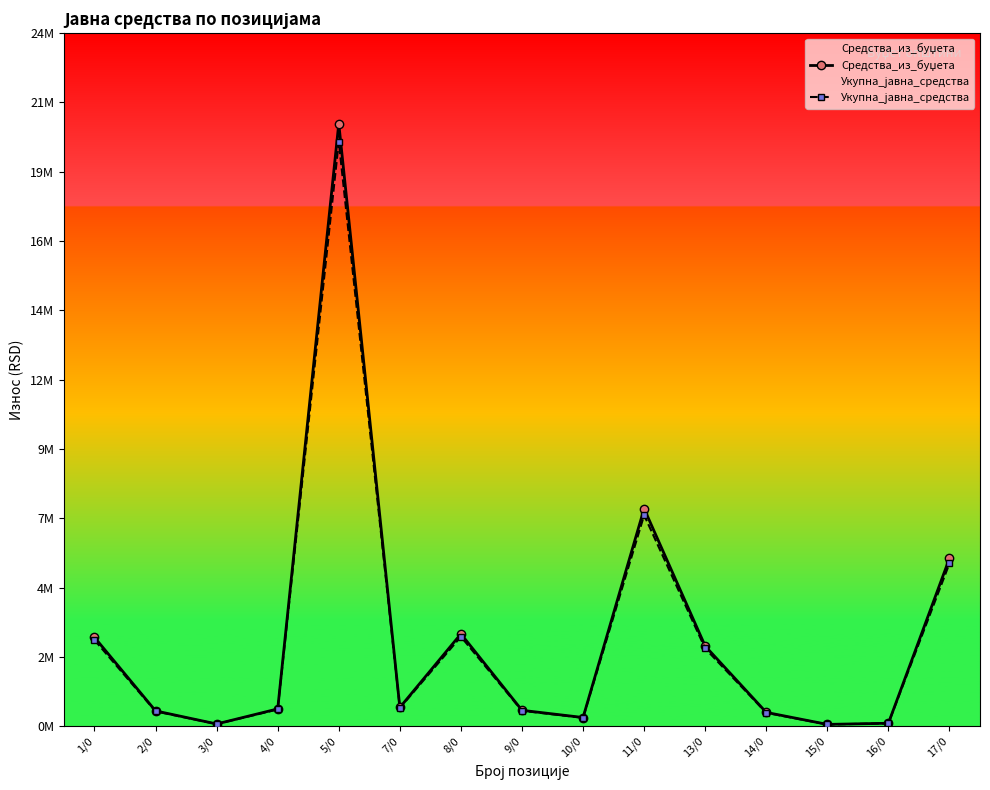

Which series has the widest spread of values?

Средства_из_буџета